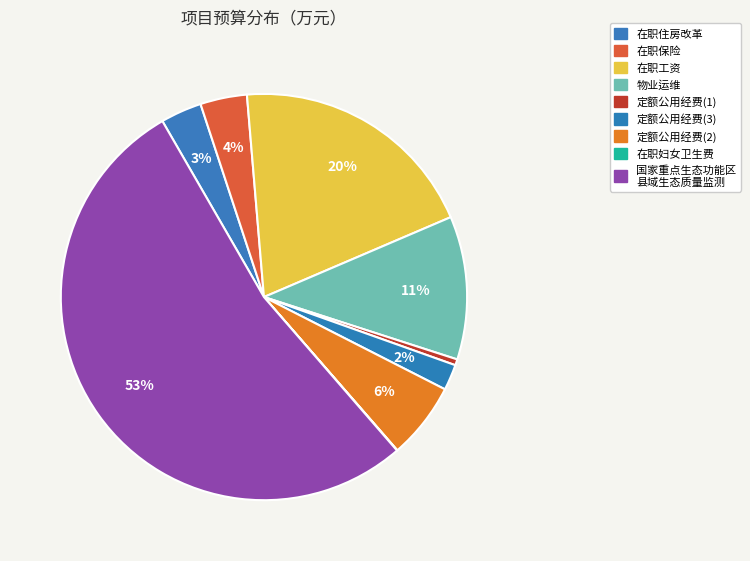

To the nearest percent, what is the difference between the 在职工资 and 在职住房改革 slice percentages?

17%